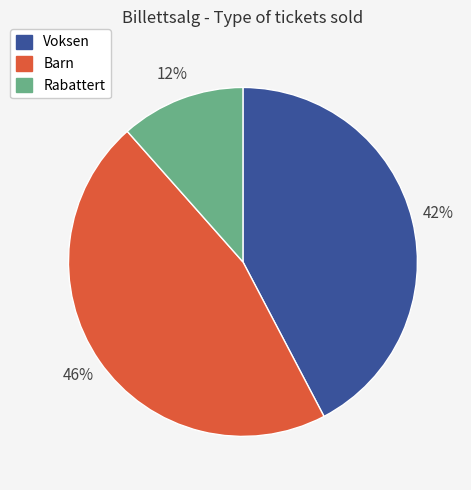

Is there any slice that represents more than half of the pie?

No